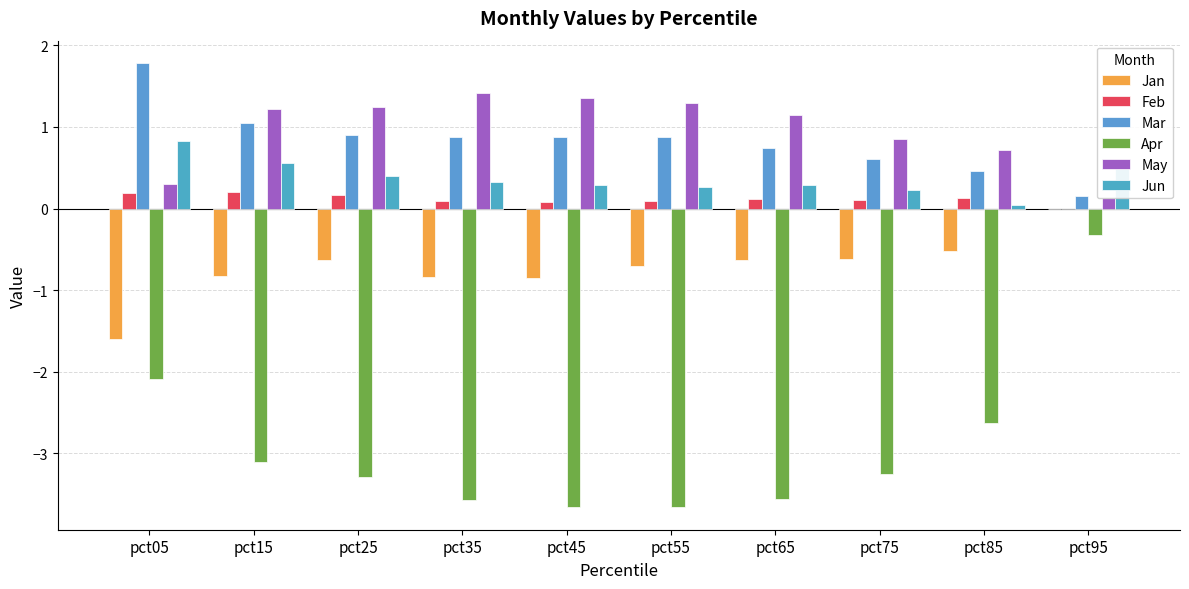

The value of Feb at pct05 is 0.2. True or false?

True